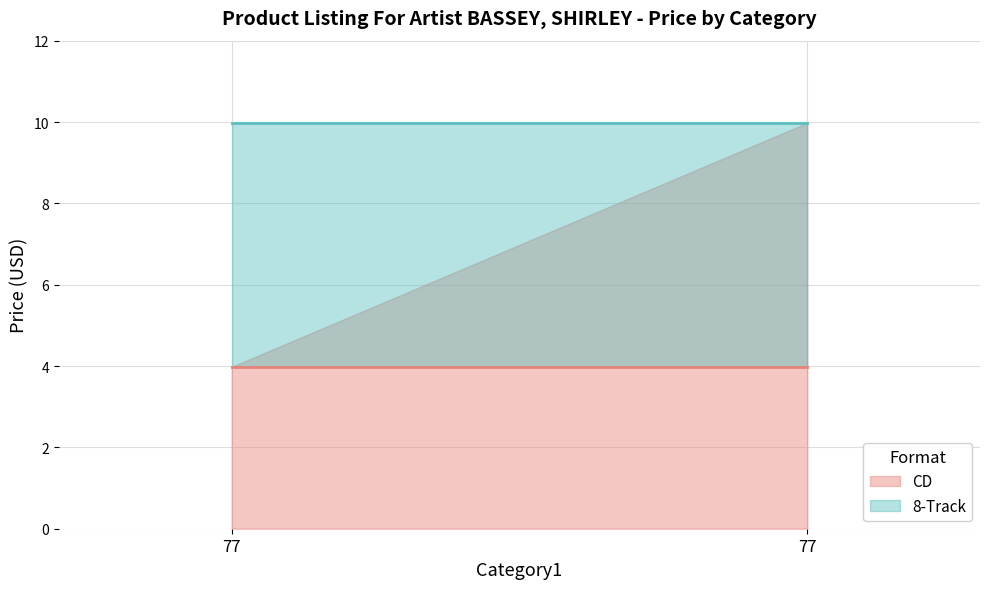

The CD line series shows 6.7 at 77. True or false?

False